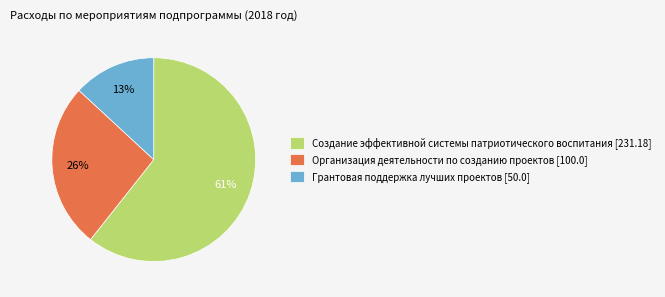

Is it true that Организация деятельности по созданию проектов [100.0] is 39% of the pie?

False